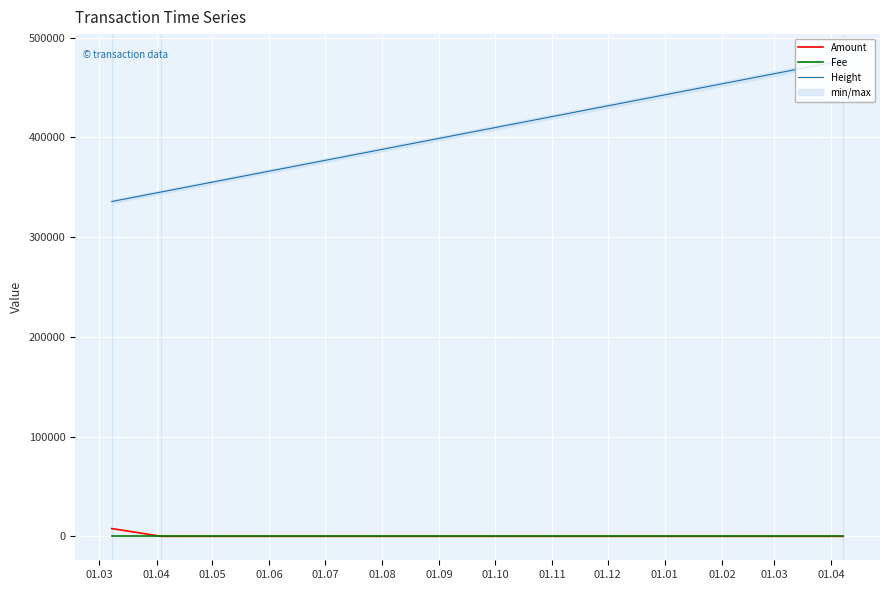

What is the maximum value shown in the chart?

477047.0